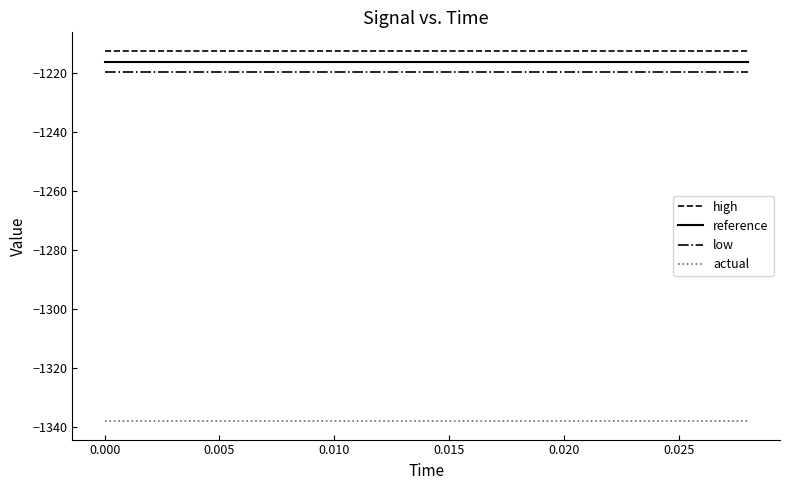

What is the minimum value shown in the chart?

-1338.0